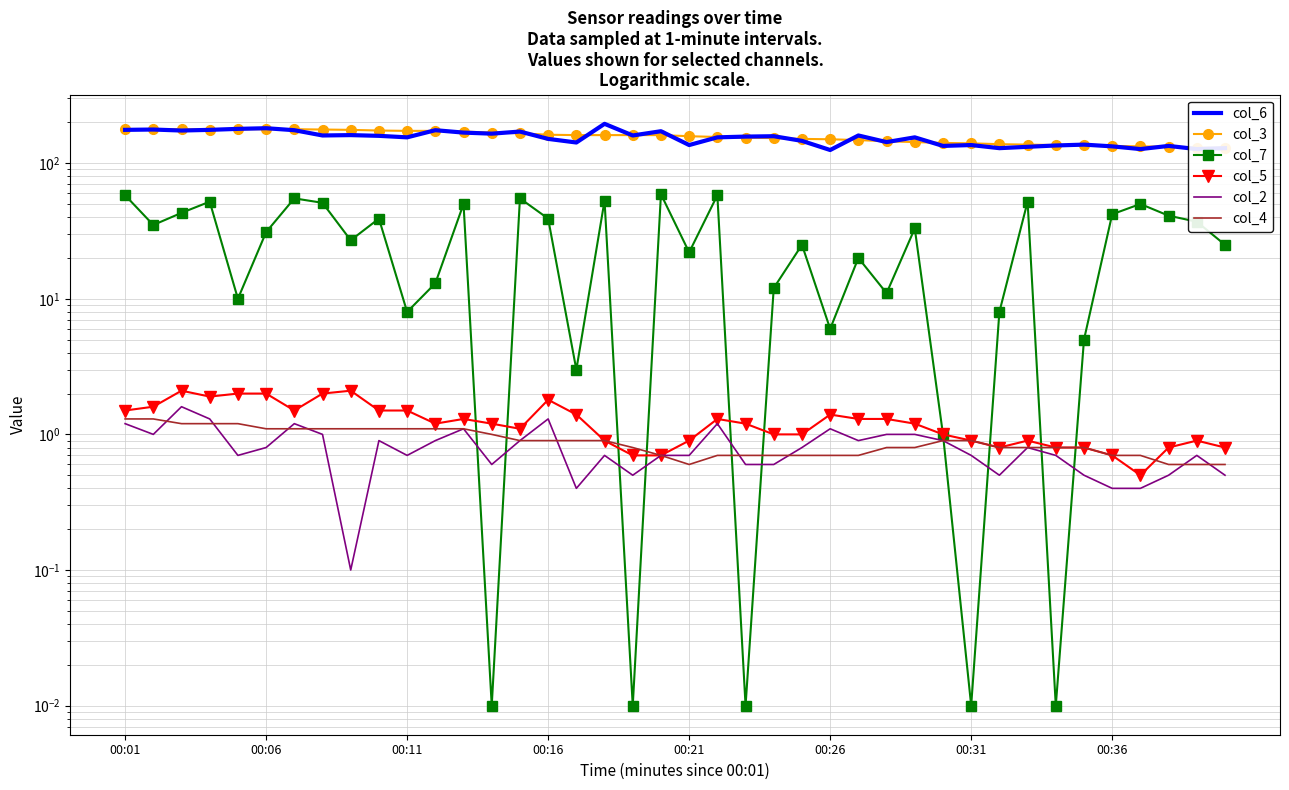

True or false: col_6 has a value of 160.0 at 18.

True